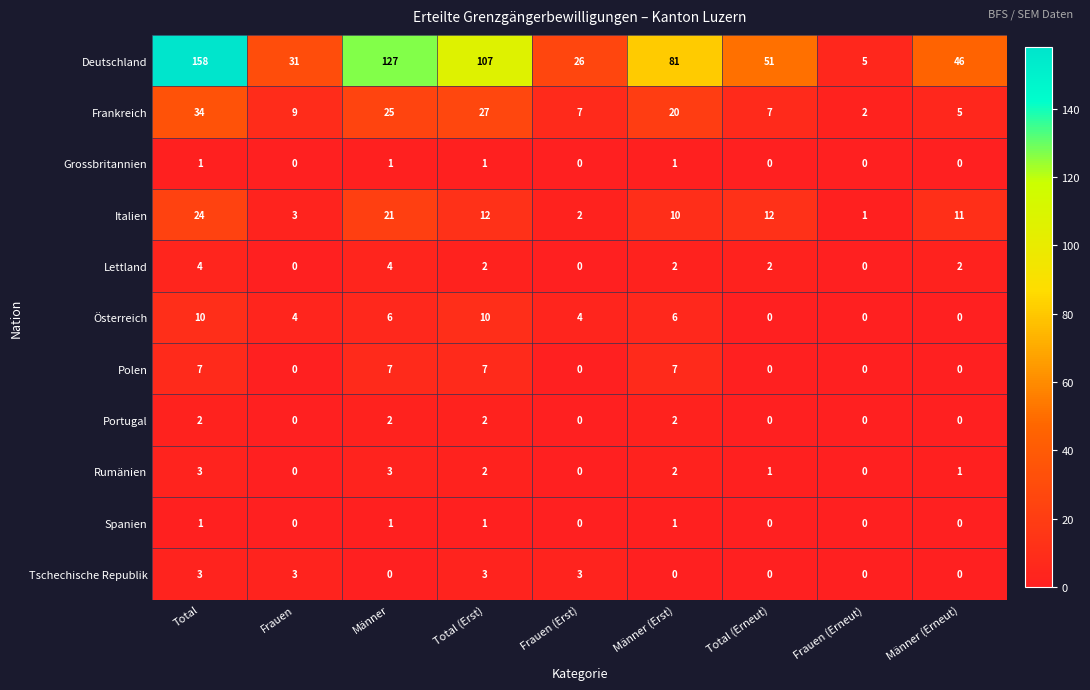

Is it true that Rumänien equals 1 at Total (Erneut)?

True